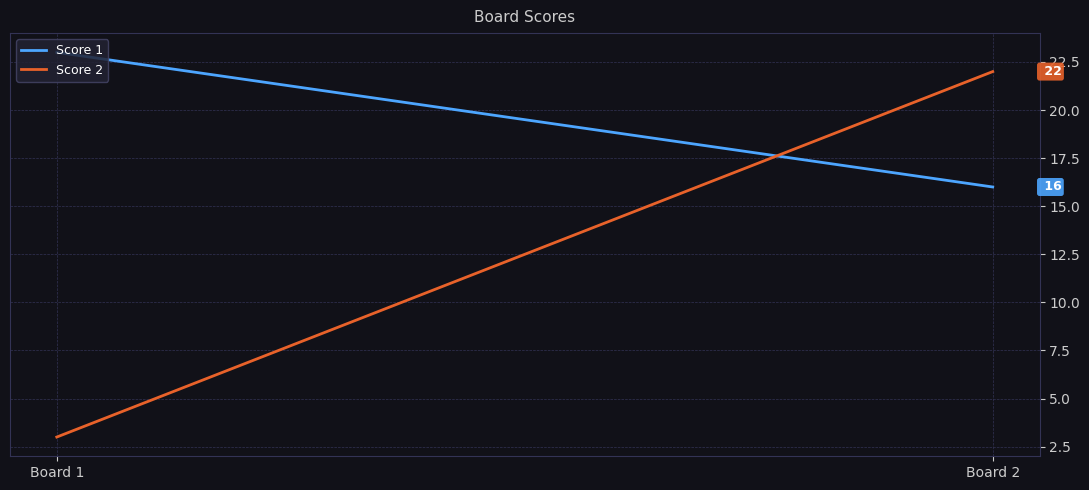

Reading right to left, extract all data points from this chart.

Score 1: Board 2=16	Board 1=23
Score 2: Board 2=22	Board 1=3